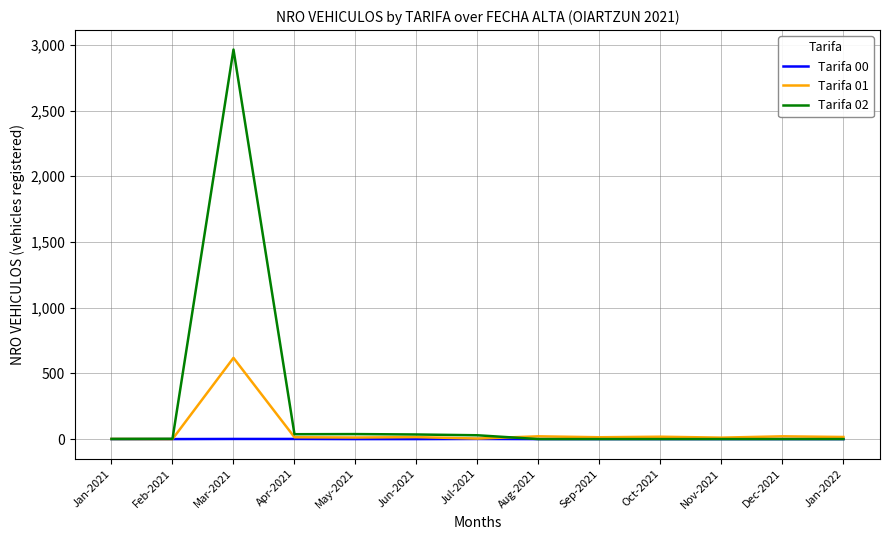

List the series in order of their peak value, highest first.

Tarifa 02, Tarifa 01, Tarifa 00